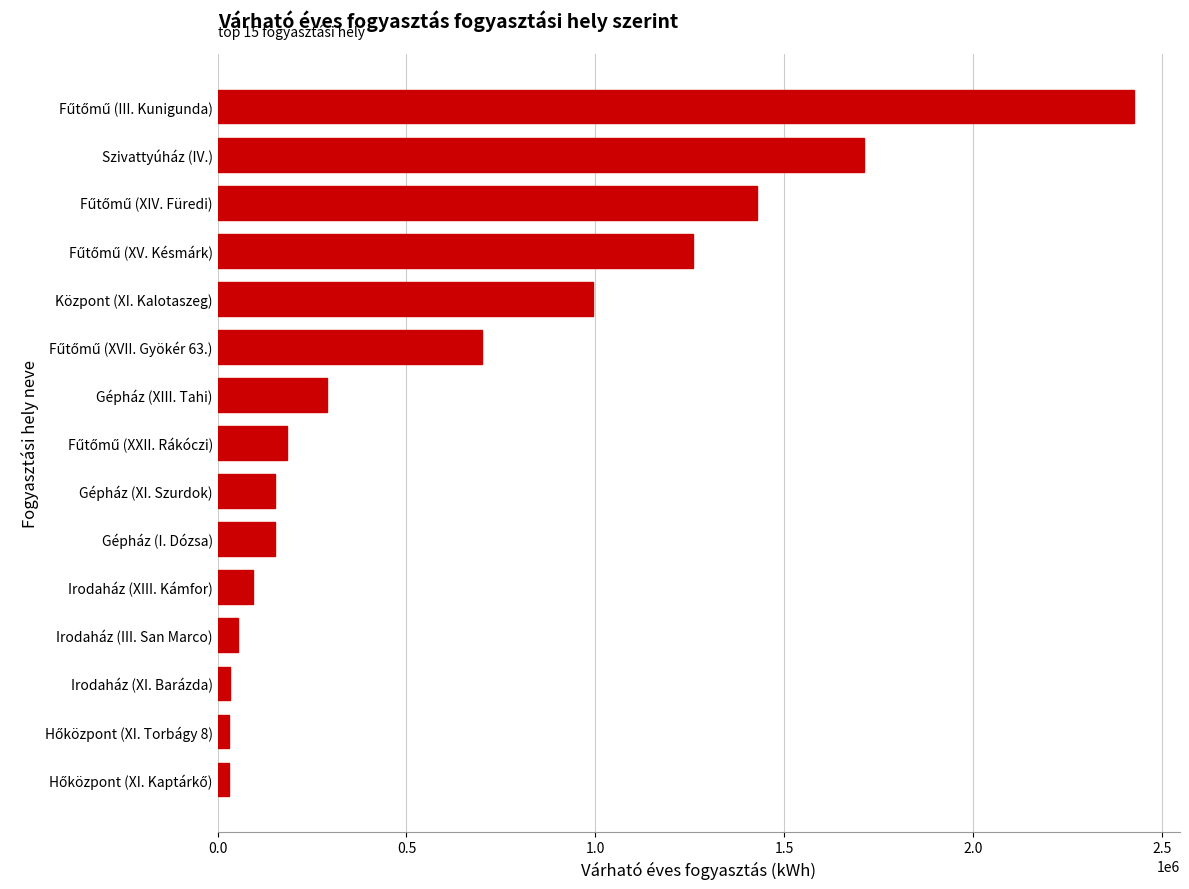

What is the average value?

636330